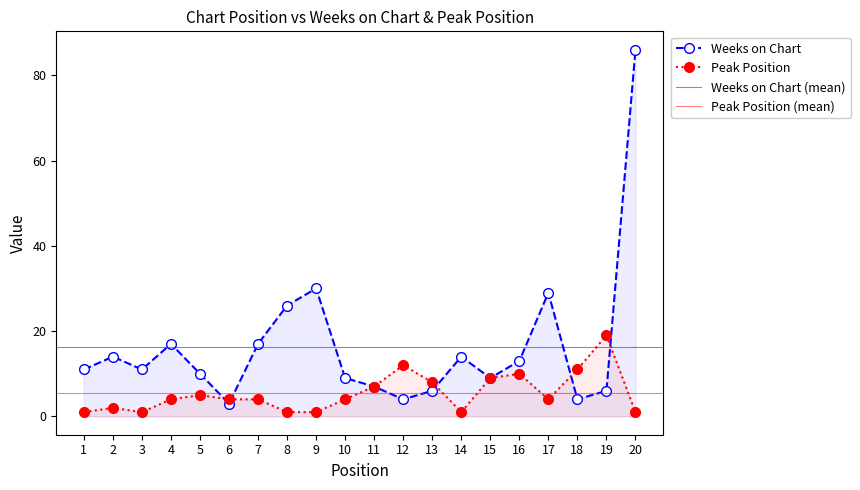

Which series has the widest spread of values?

Weeks on Chart